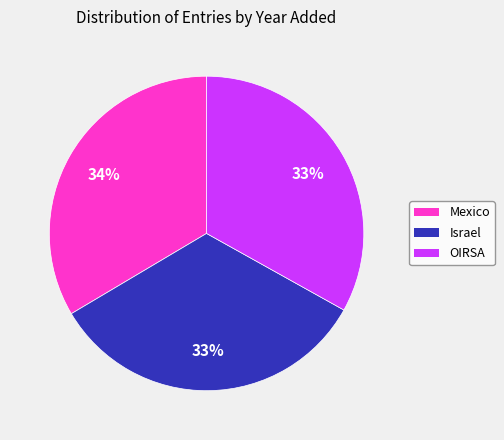

What percentage is the OIRSA slice, to the nearest percent?

33%